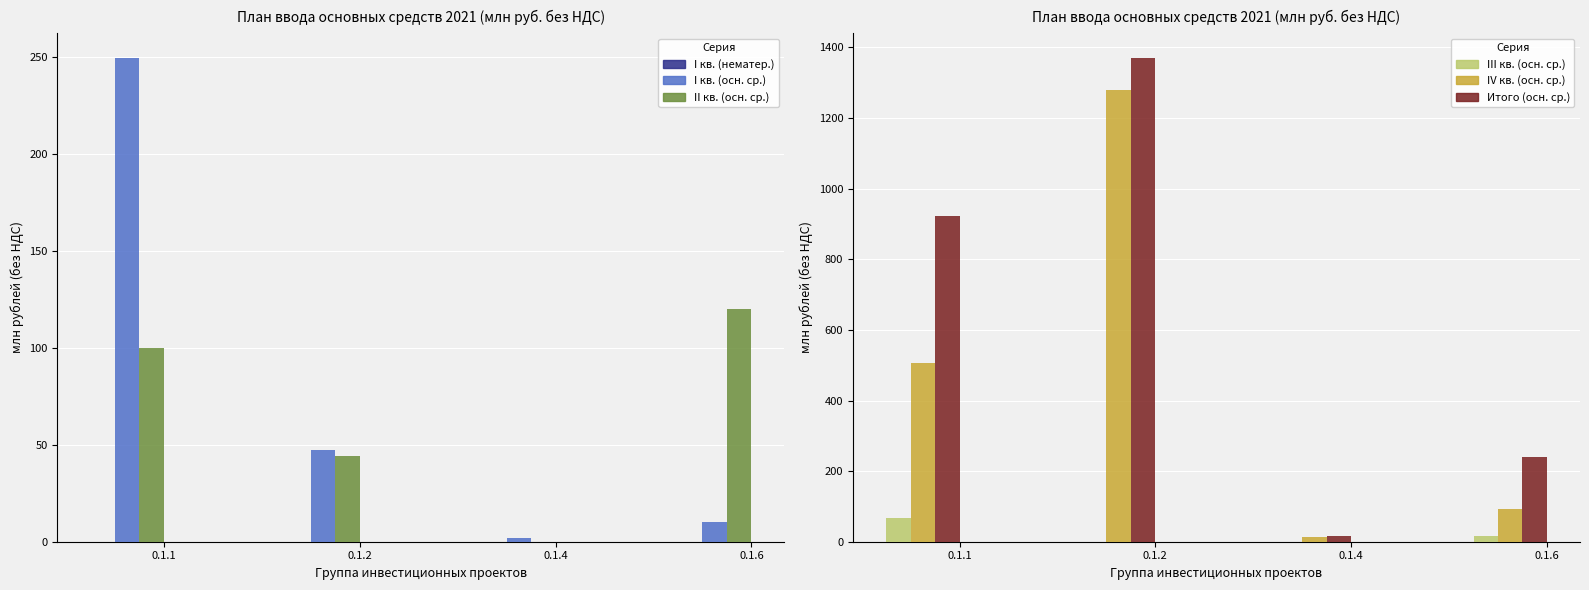

Which has a higher value, 0.1.4 or 0.1.6?

0.1.4